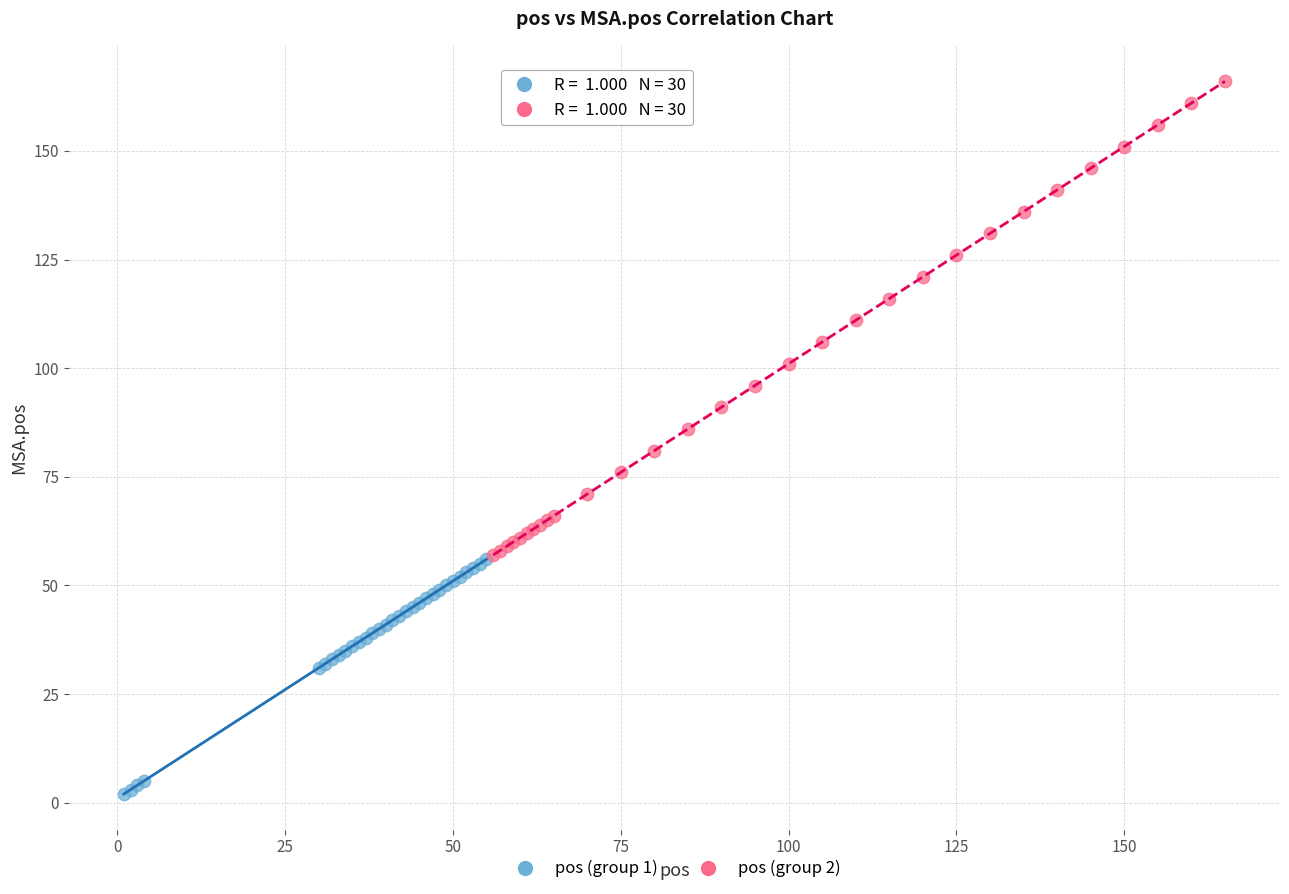

What are all the series names shown in the legend?

pos (group 1), pos (group 2)